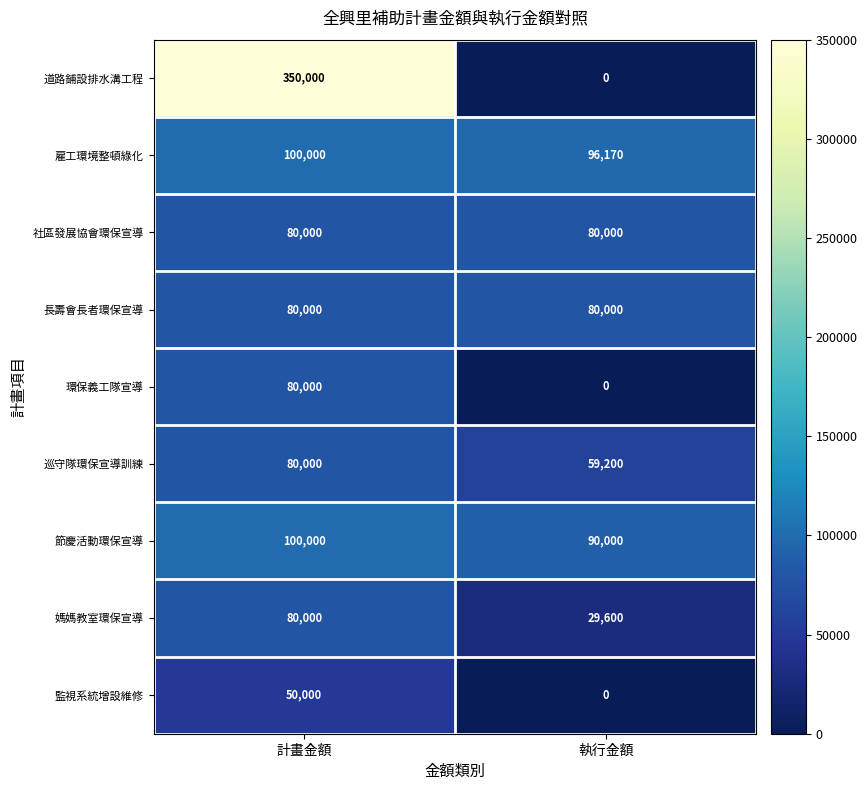

What is the difference between the 環保義工隊宣導 values at 計畫金額 and 執行金額?

80000